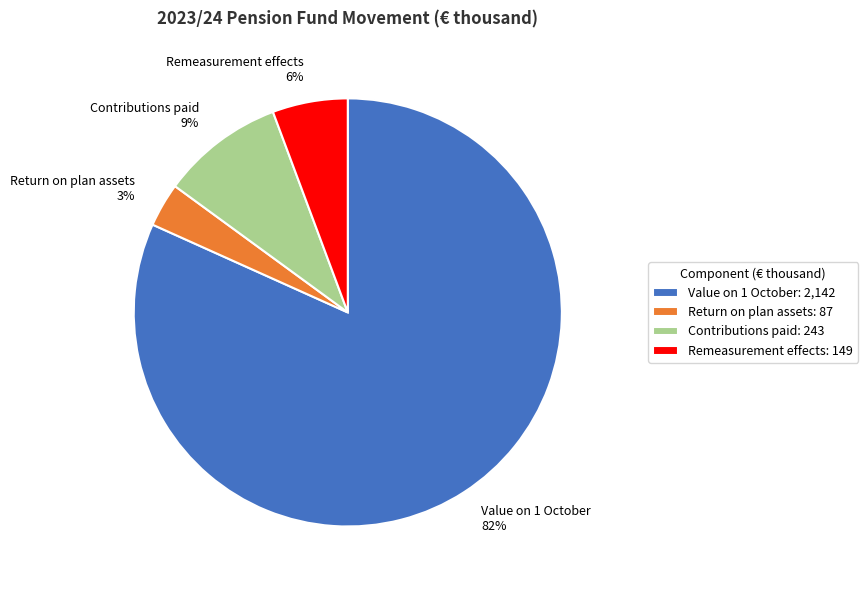

Is there a majority slice in this chart?

Yes